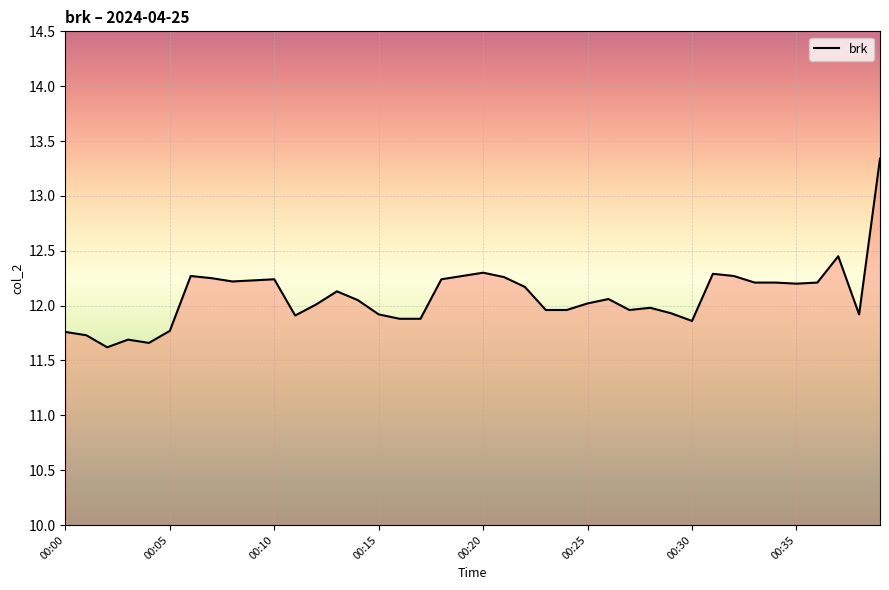

What is the smallest value displayed?

11.6